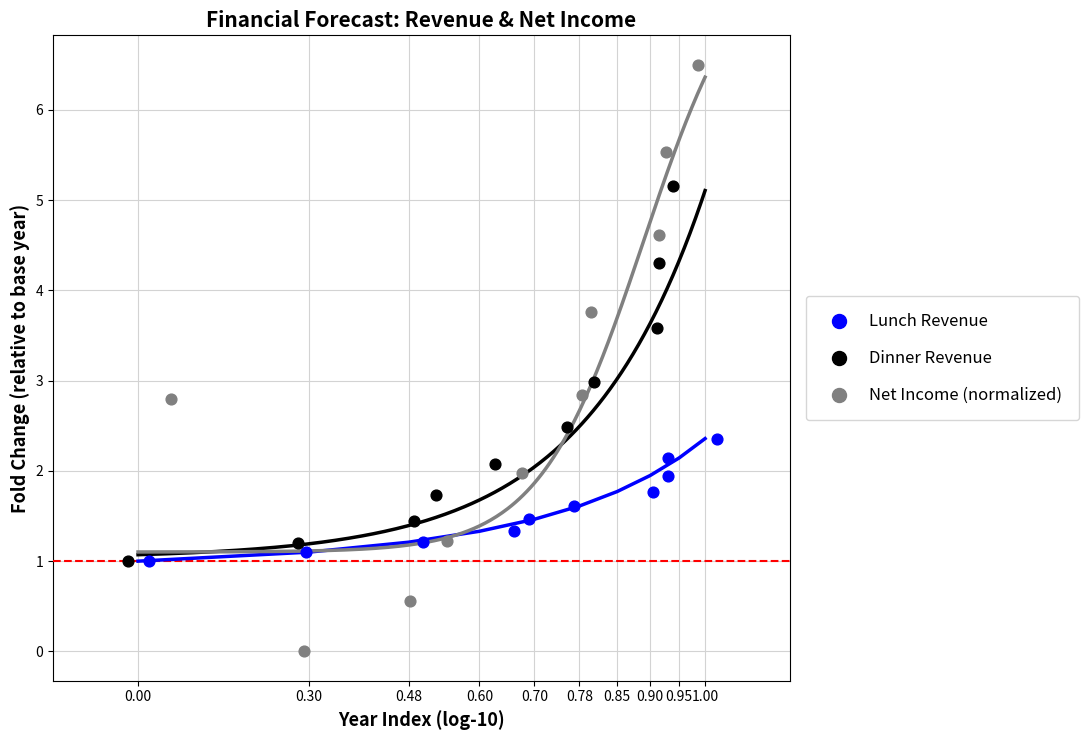

Which series contains the highest Y value?

Net Income (normalized)